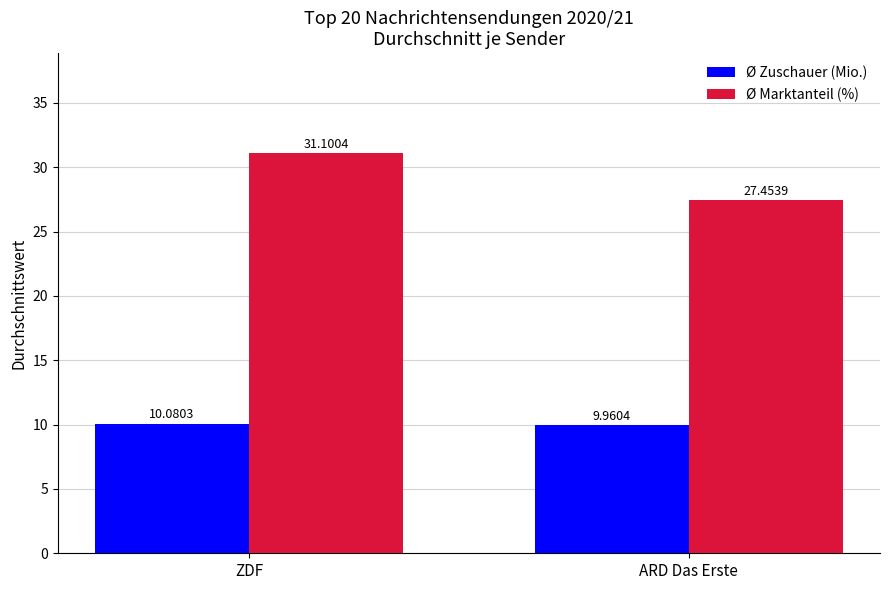

Count the Ø Zuschauer (Mio.) values in the range 9 to 10.

1